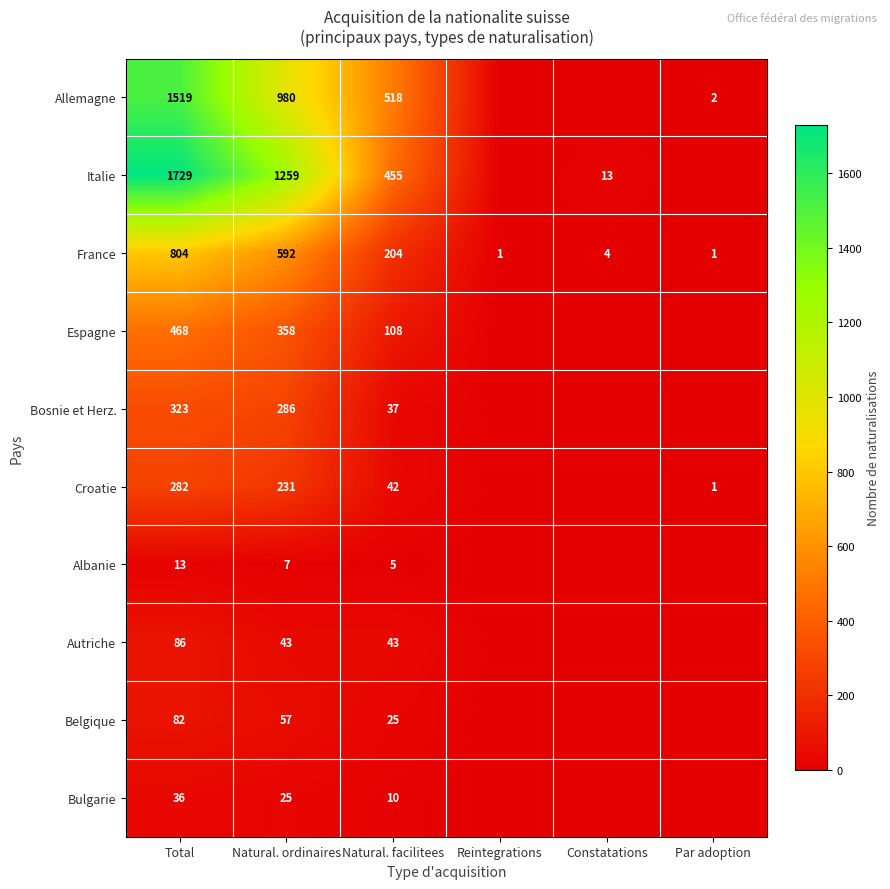

What is the difference between the Italie values at Natural. facilitees and Constatations?

442